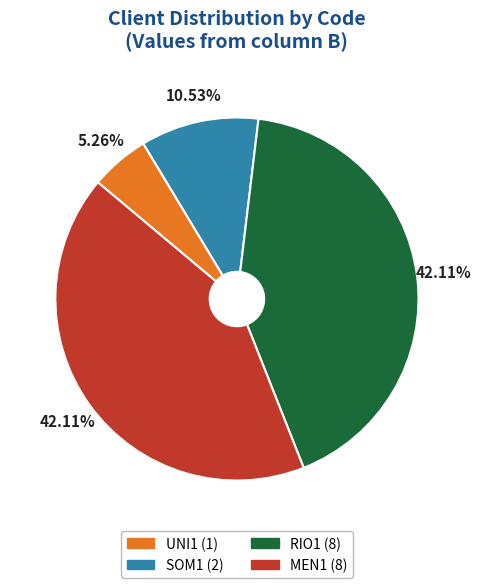

Count the number of slices in the pie.

4